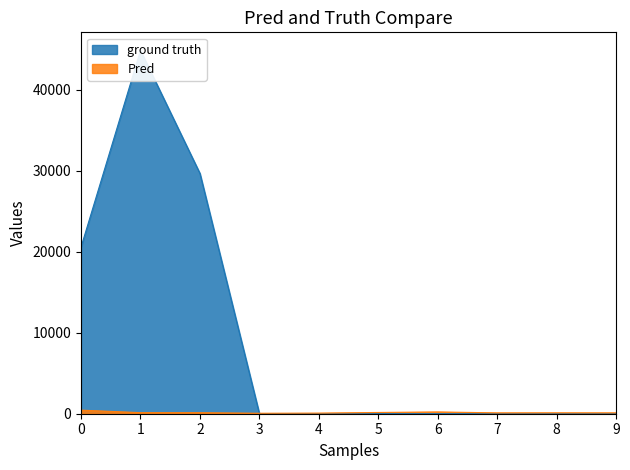

How many distinct data groups are displayed?

2